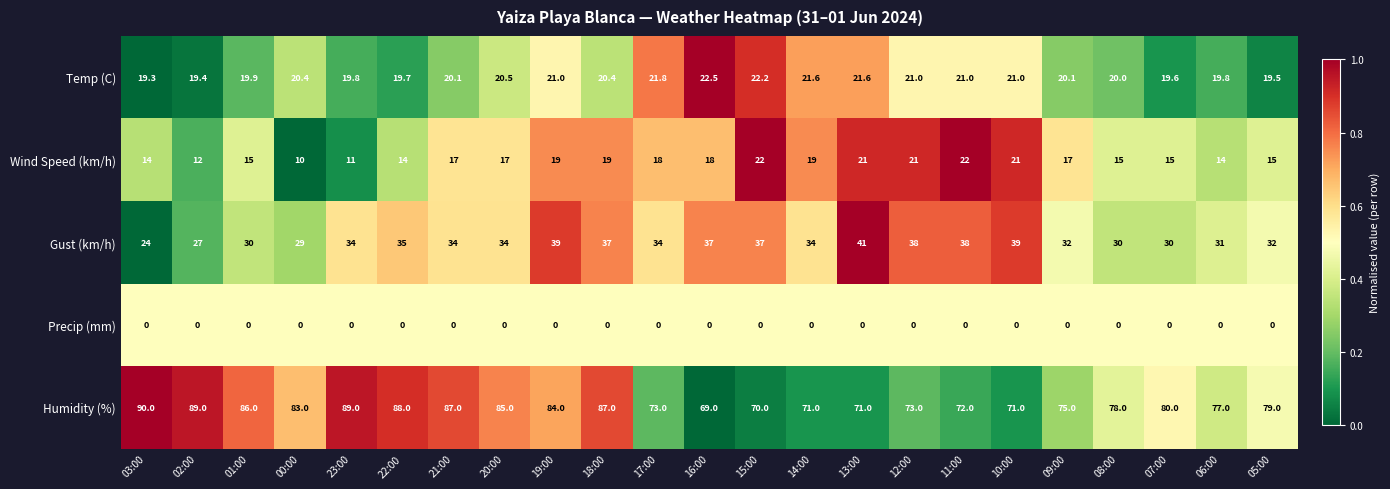

Rank the series at 07:00 from lowest to highest value.

Precip (mm), Wind Speed (km/h), Temp (C), Gust (km/h), Humidity (%)